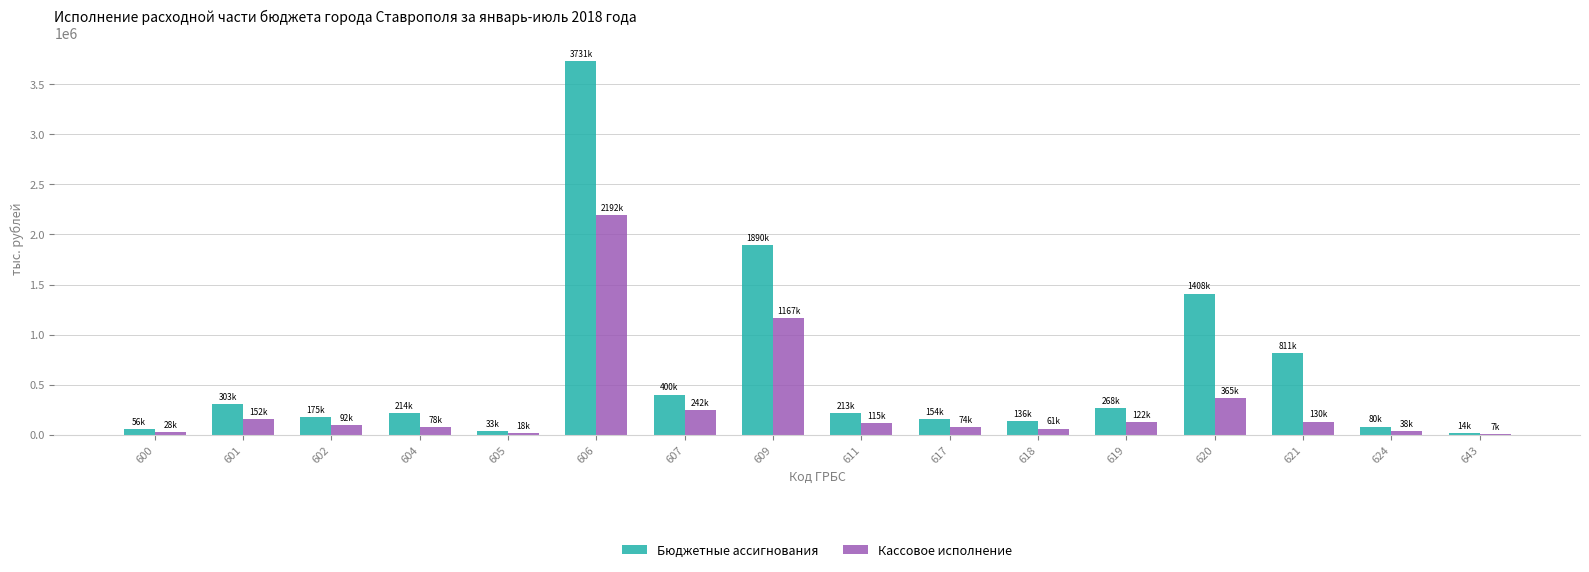

What is the greatest value displayed?

3731609